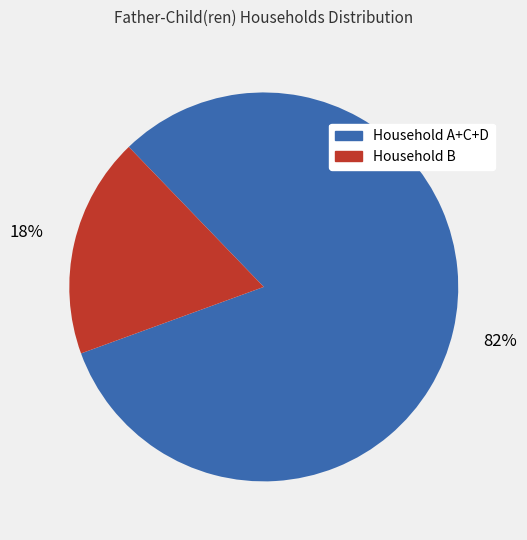

To the nearest percent, what is the average slice percentage?

50%